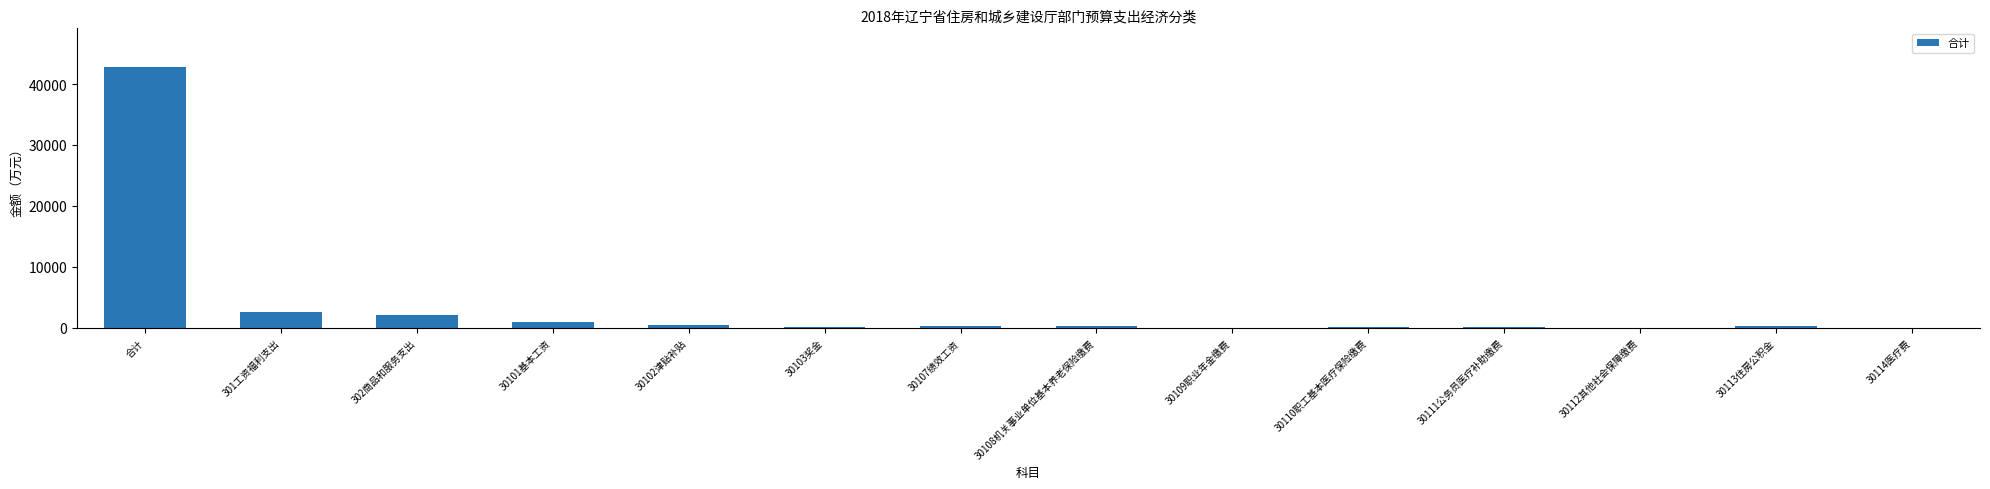

Which has a higher value, 合计 or 30112其他社会保障缴费?

合计